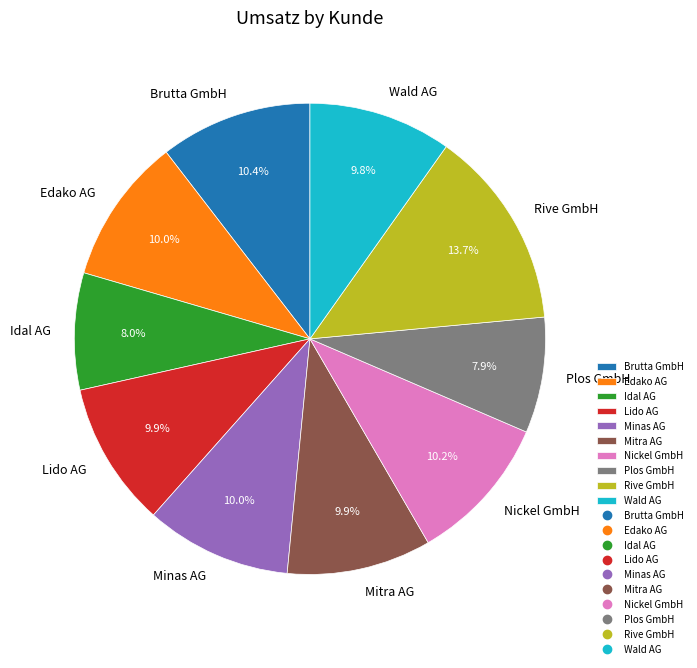

Combined, do Plos GmbH and Lido AG account for over 50%?

No